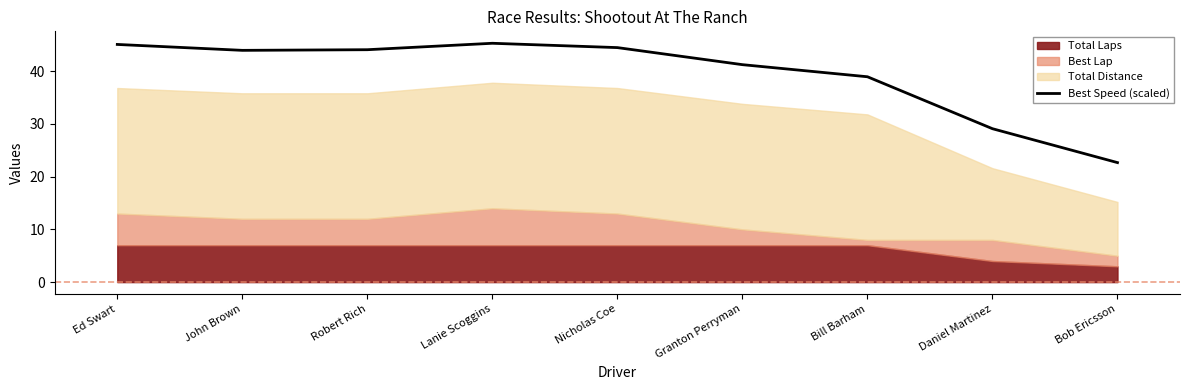

How many data points does each series have?

9